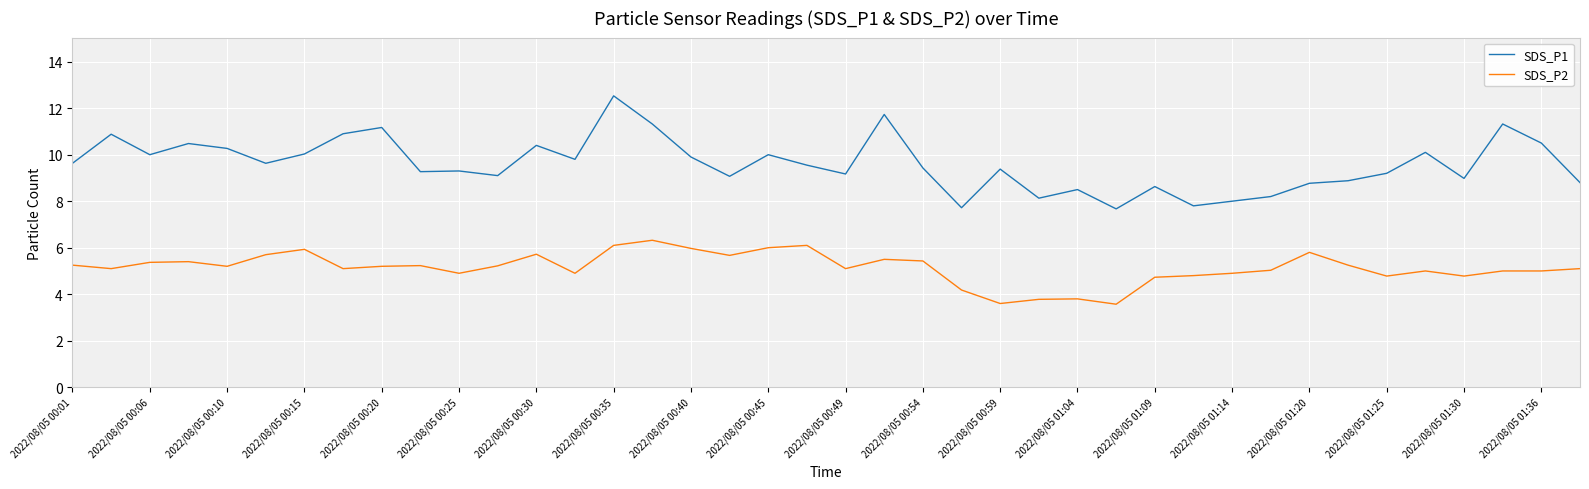

Which series has the widest spread of values?

SDS_P1